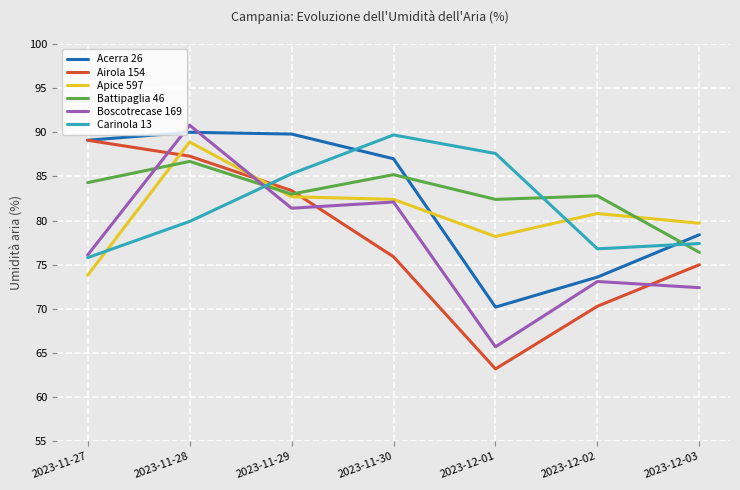

Between which two adjacent categories do Boscotrecase 169 and Acerra 26 first intersect?

2023-11-27 and 2023-11-28